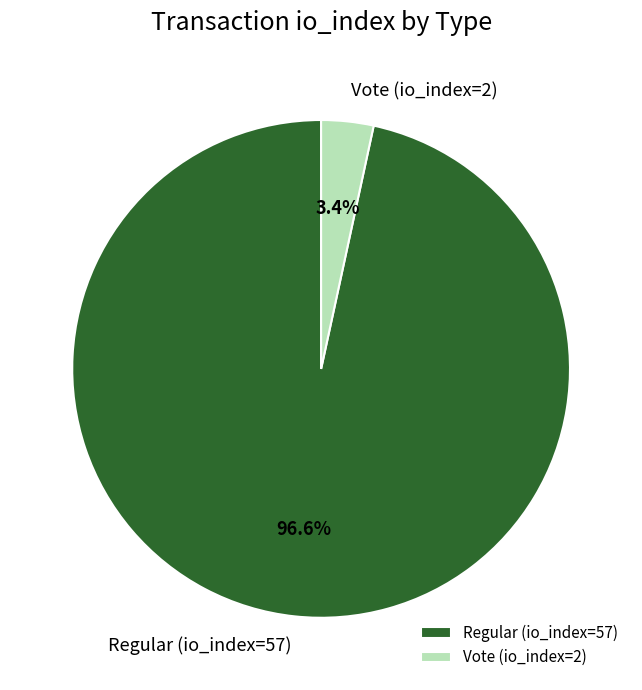

What is the majority slice?

Regular (io_index=57)